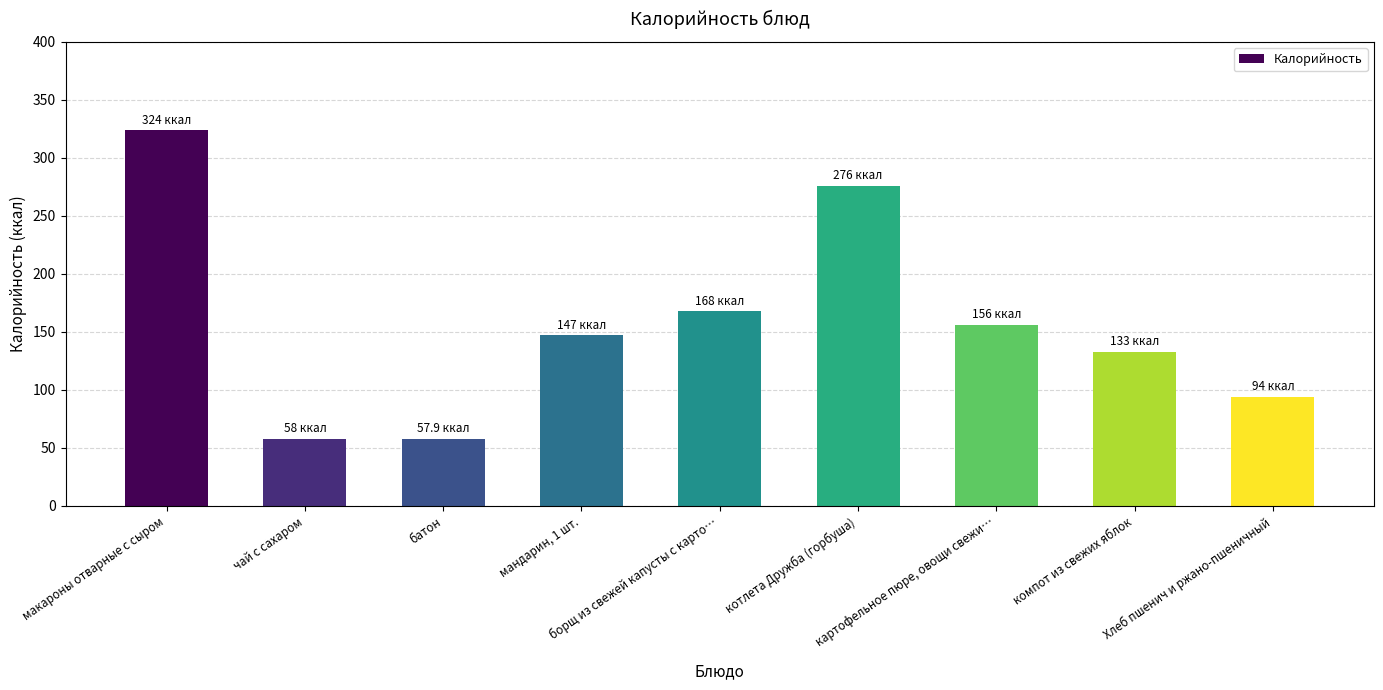

Is it true that the value at борщ из свежей капусты с карто… is 47.3?

False